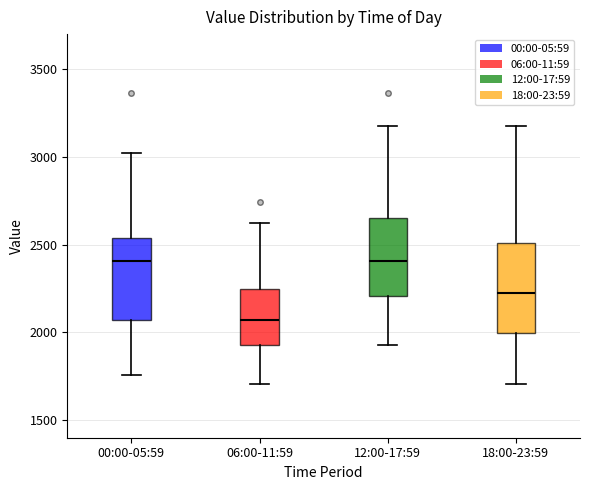

Reading left to right, read every box against the y-axis: the position of its median line, the range the box covers, and the ends of its whiskers. The values are not printed on the chart, so give them approximately, as read against the axis.

00:00-05:59: median 2400, box 2050 to 2550, whiskers 1750 to 3000
06:00-11:59: median 2050, box 1950 to 2250, whiskers 1700 to 2600
12:00-17:59: median 2400, box 2200 to 2650, whiskers 1950 to 3200
18:00-23:59: median 2250, box 2000 to 2500, whiskers 1700 to 3200